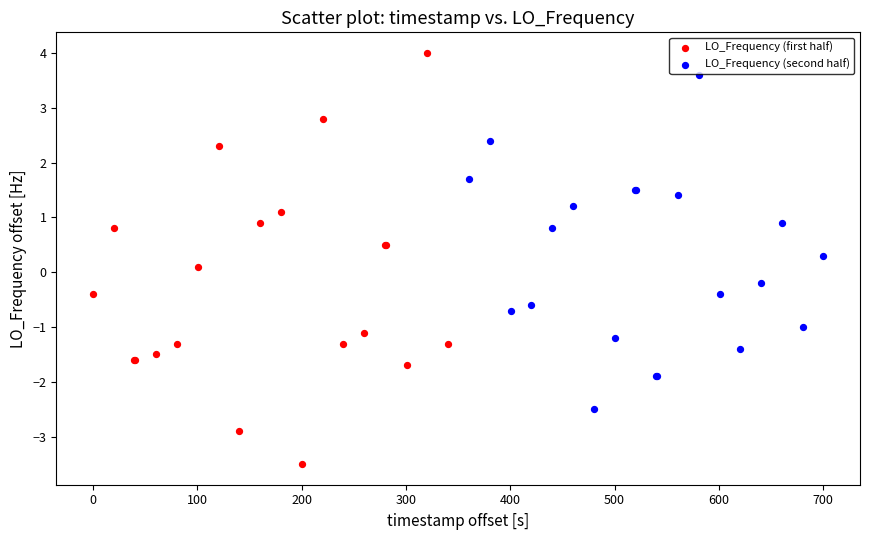

Which series contains the lowest Y value?

LO_Frequency (first half)